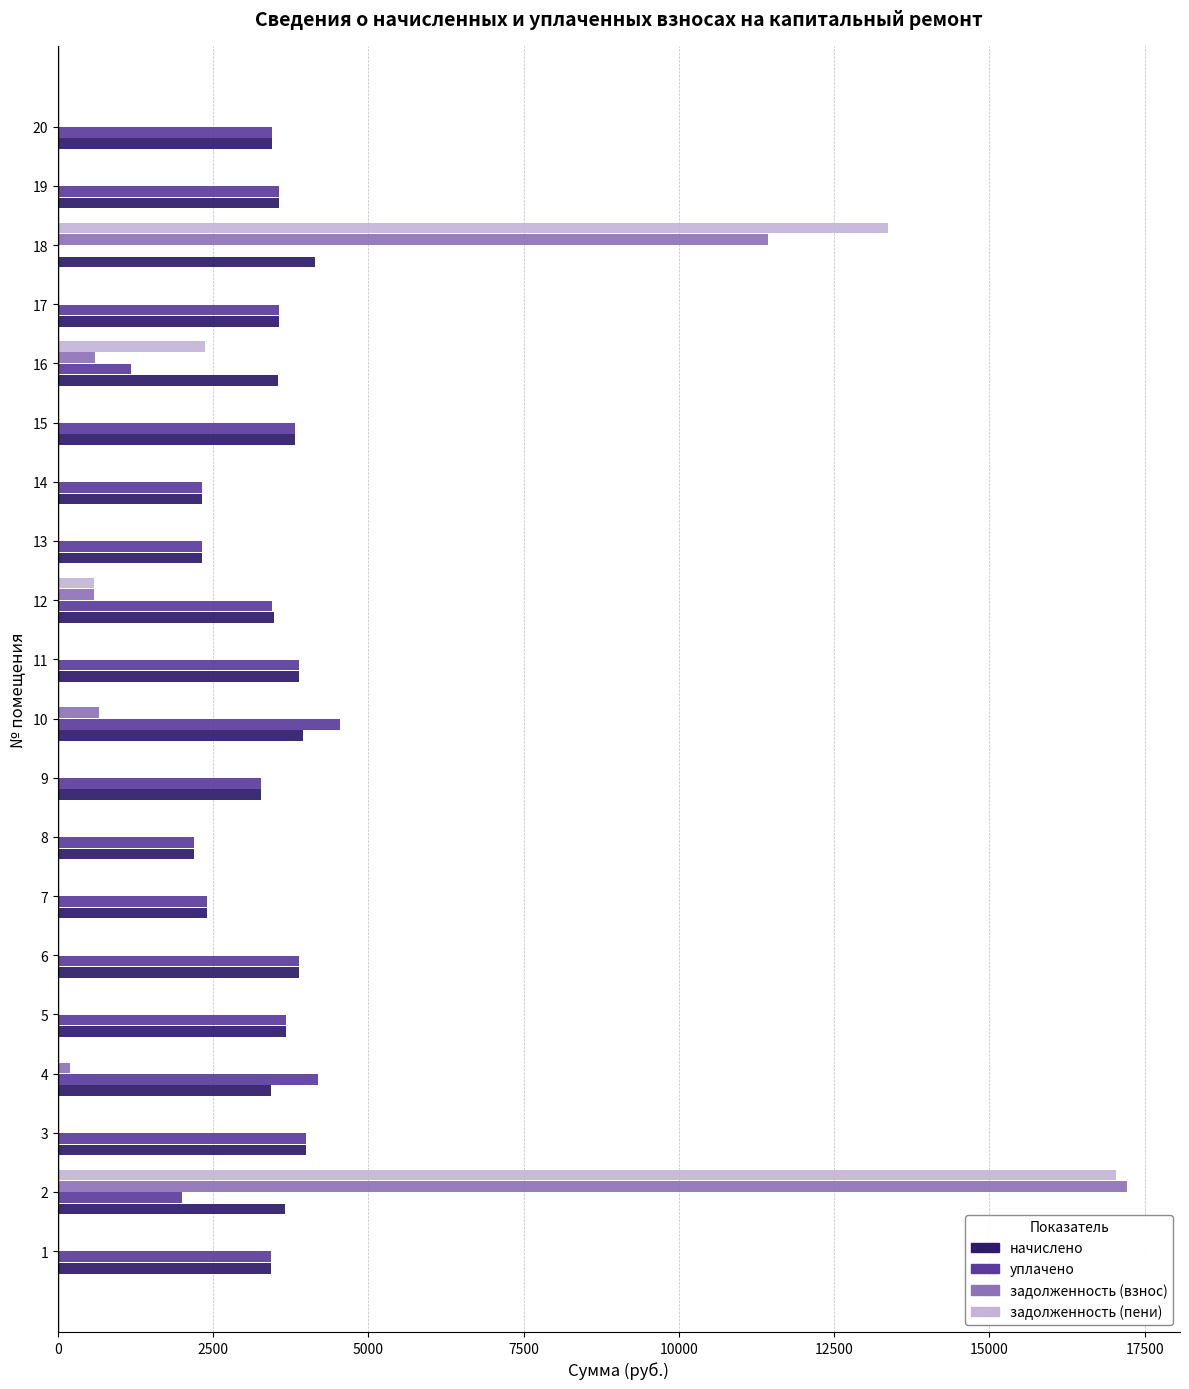

Between 2 and 5, which series saw the biggest shift?

задолженность (взнос)